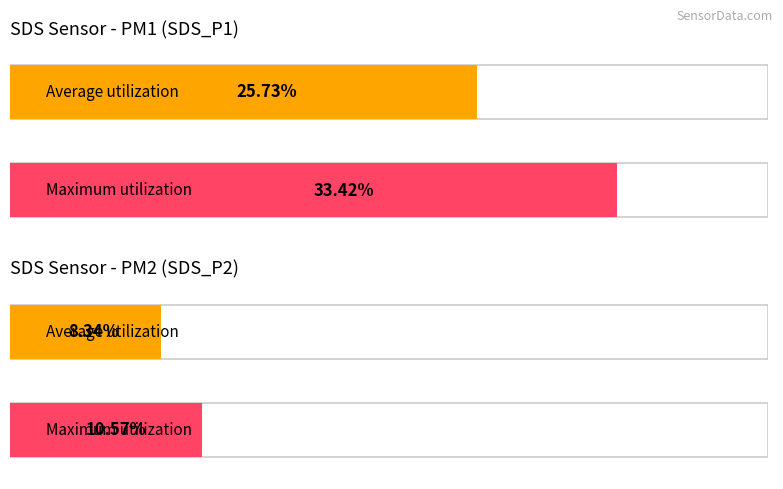

What is the maximum value for Average SDS_P2?

10.6